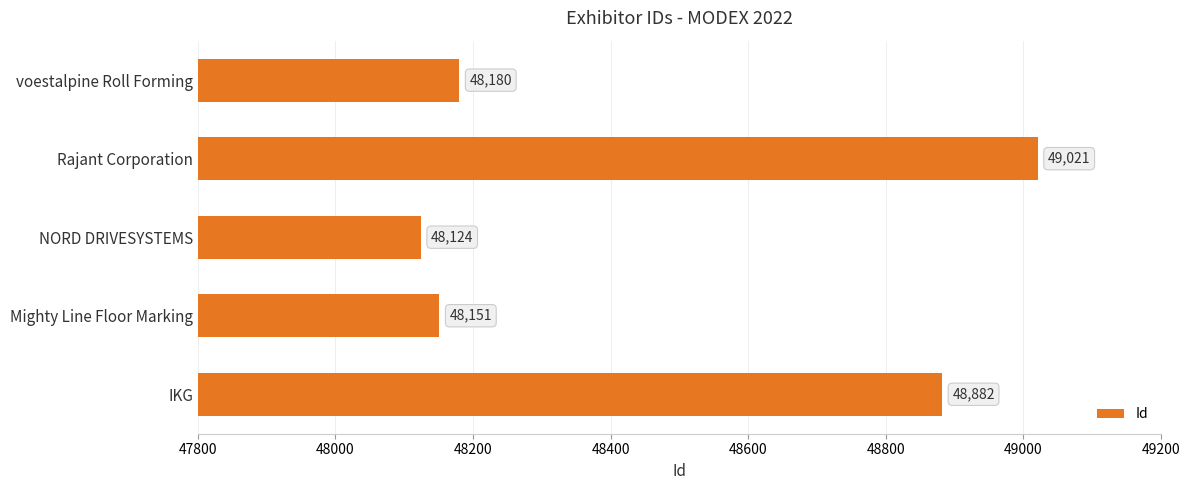

Read the value at Mighty Line Floor Marking.

48151